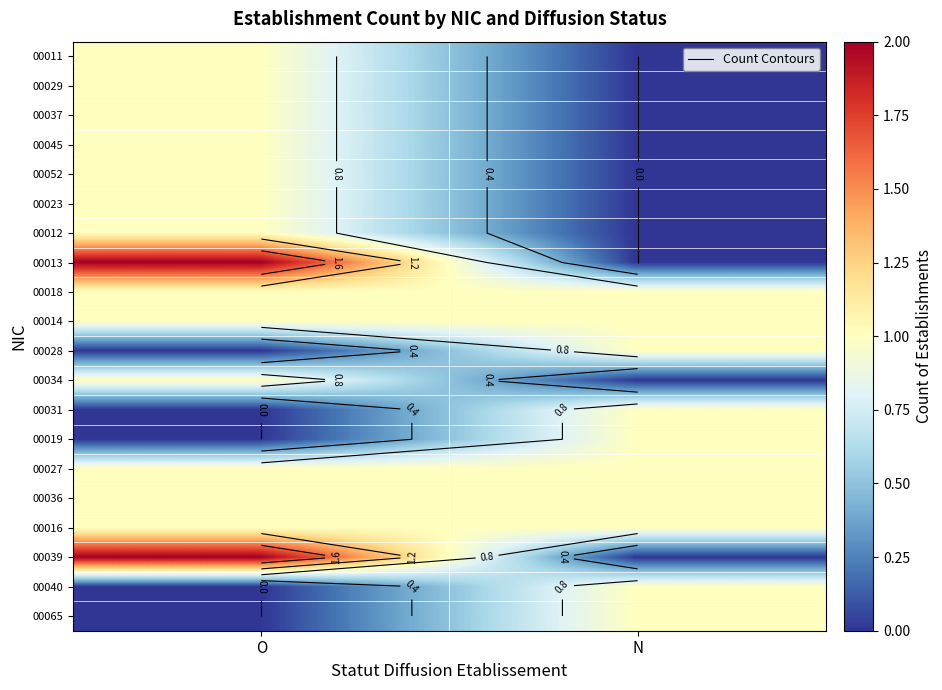

Count the 00029 values in the range 0 to 1.

2